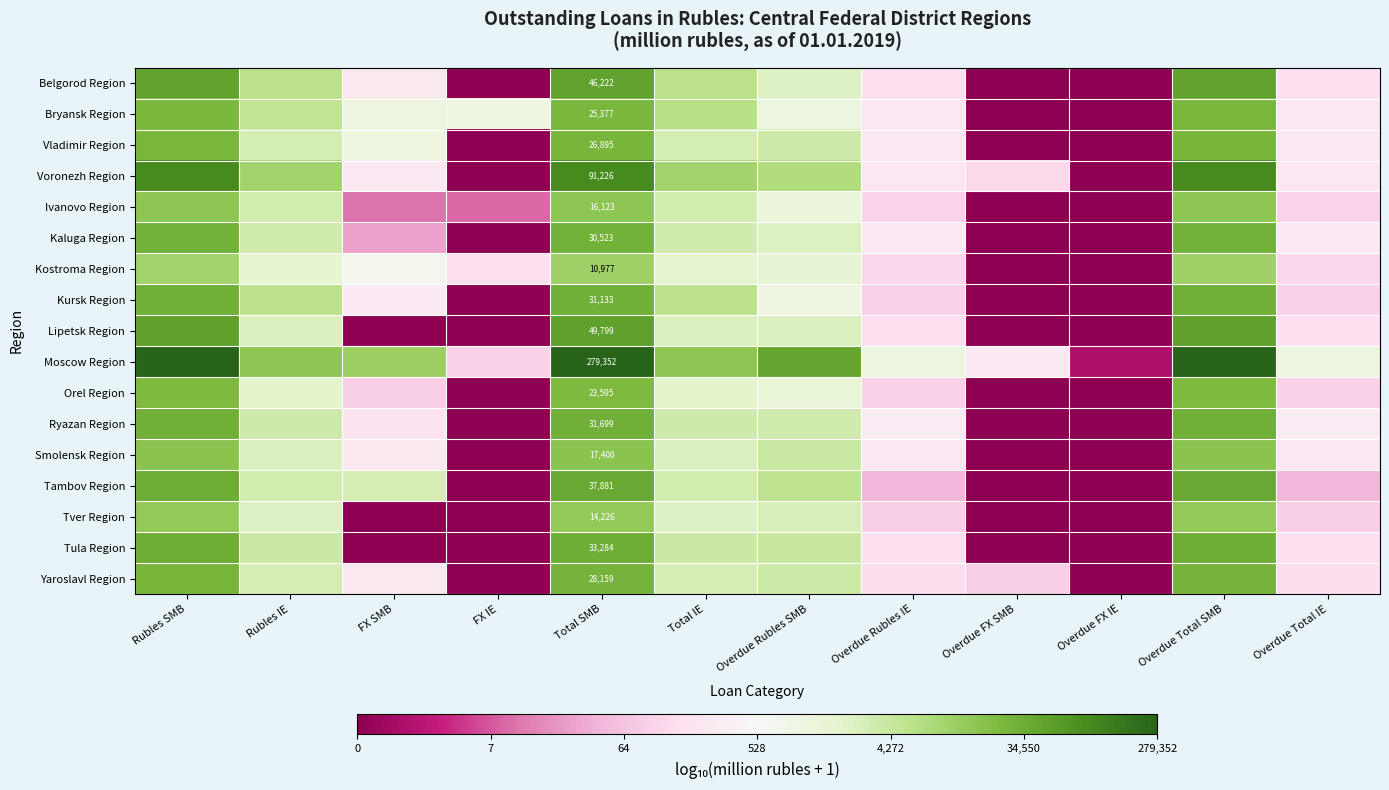

The value of Orel Region at Rubles SMB is 4.4. True or false?

True